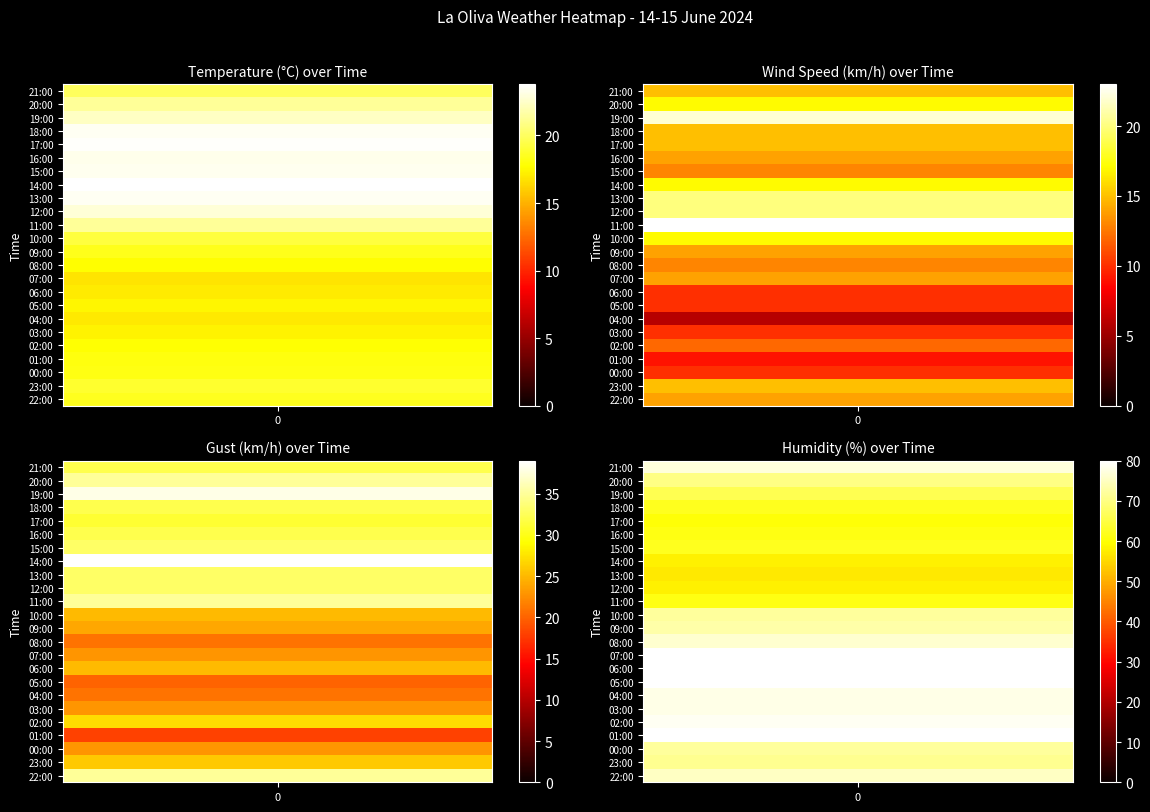

At which label does Gust (km/h) first exceed 31?

21:00